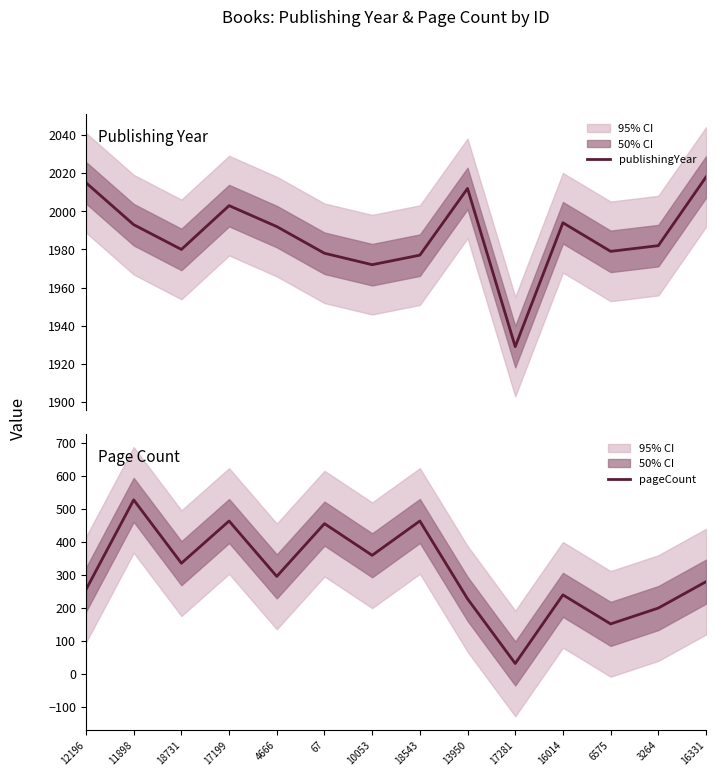

True or false: publishingYear and pageCount cross at least once.

False